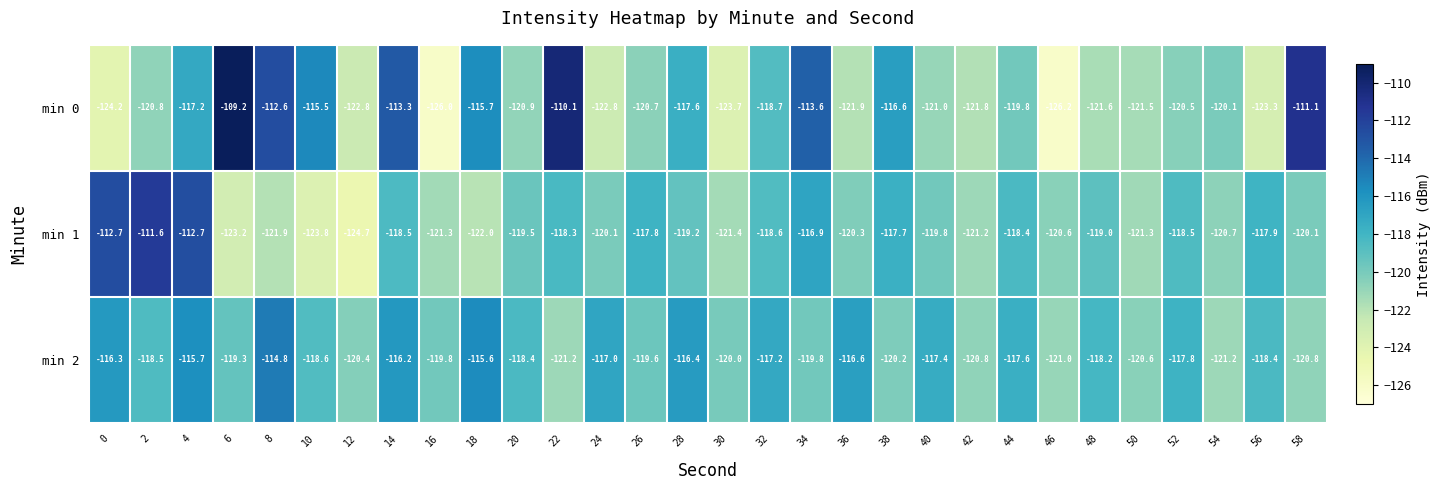

The value of min 1 at 6 is -123.2. True or false?

True